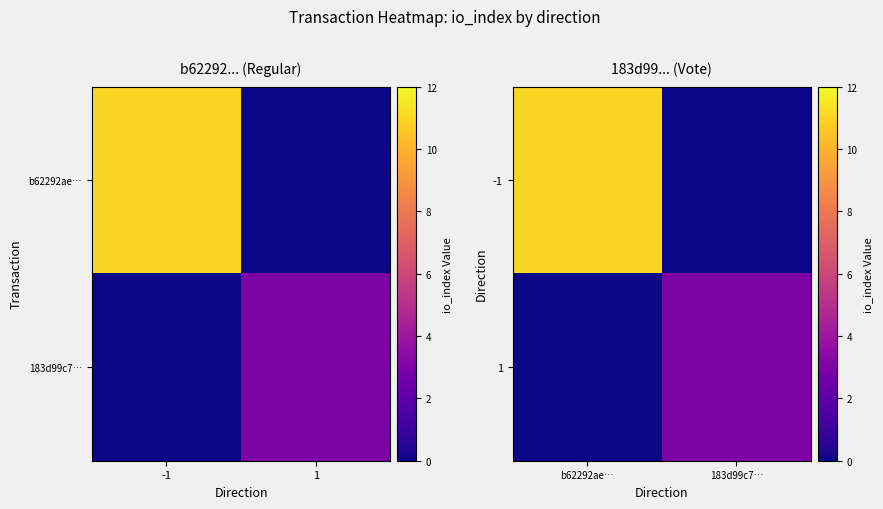

Is it true that -1 equals 11 at b62292ae…?

True